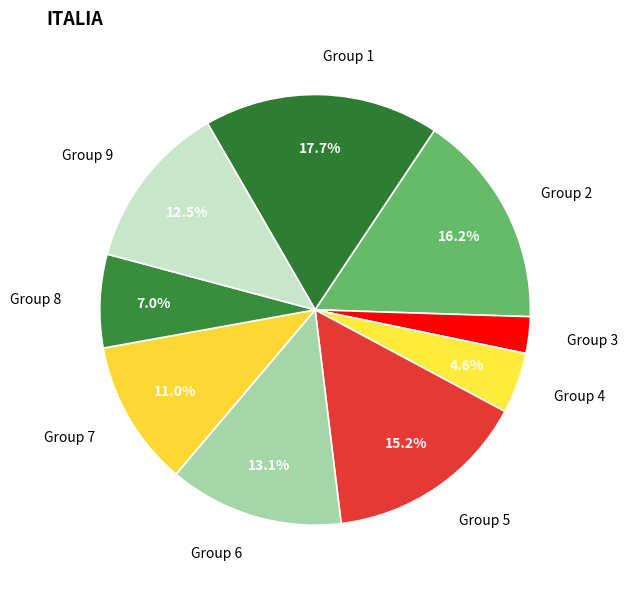

Which category has the smallest portion of the pie?

3